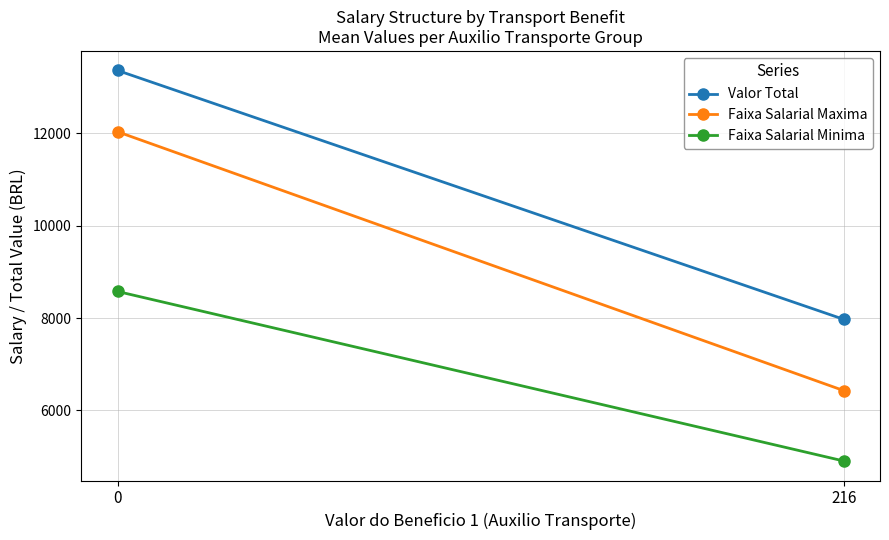

Which series has the largest total across all categories?

Valor Total